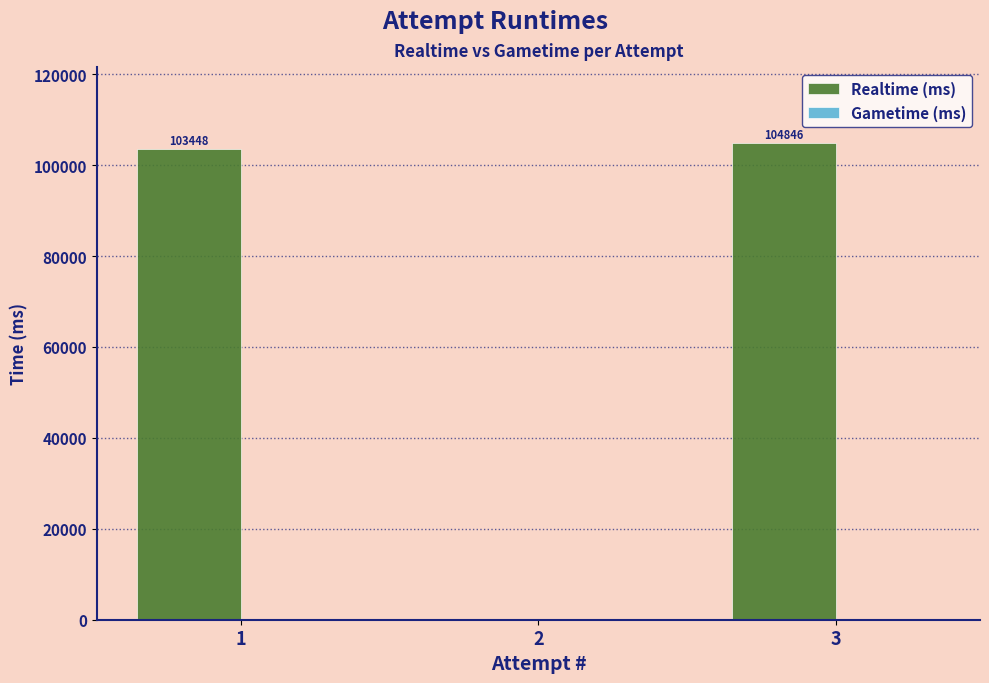

What is the sum of all values?

208294